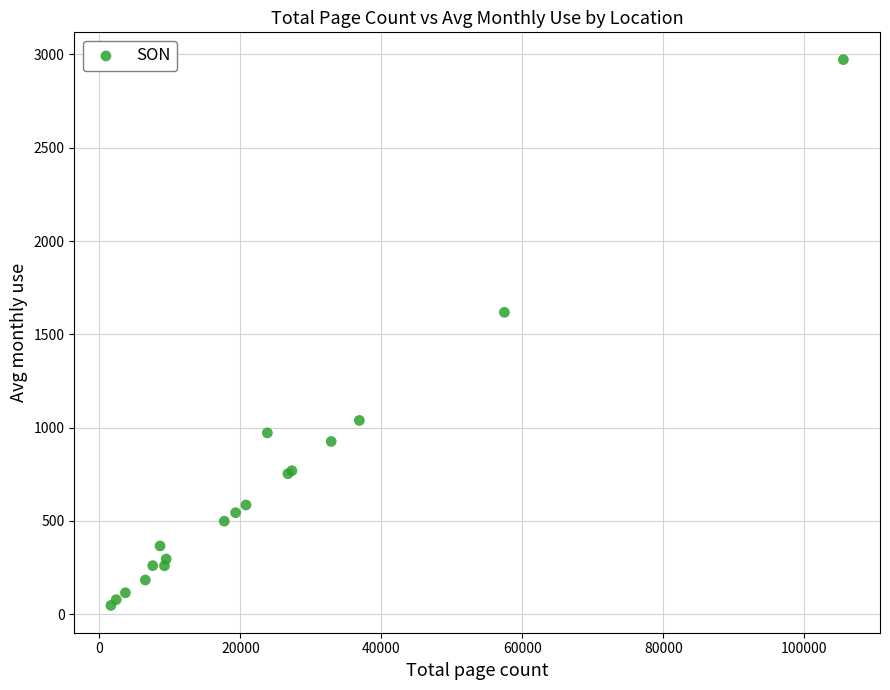

What Y value in the scatter plot is closest to 1509?

1618.0